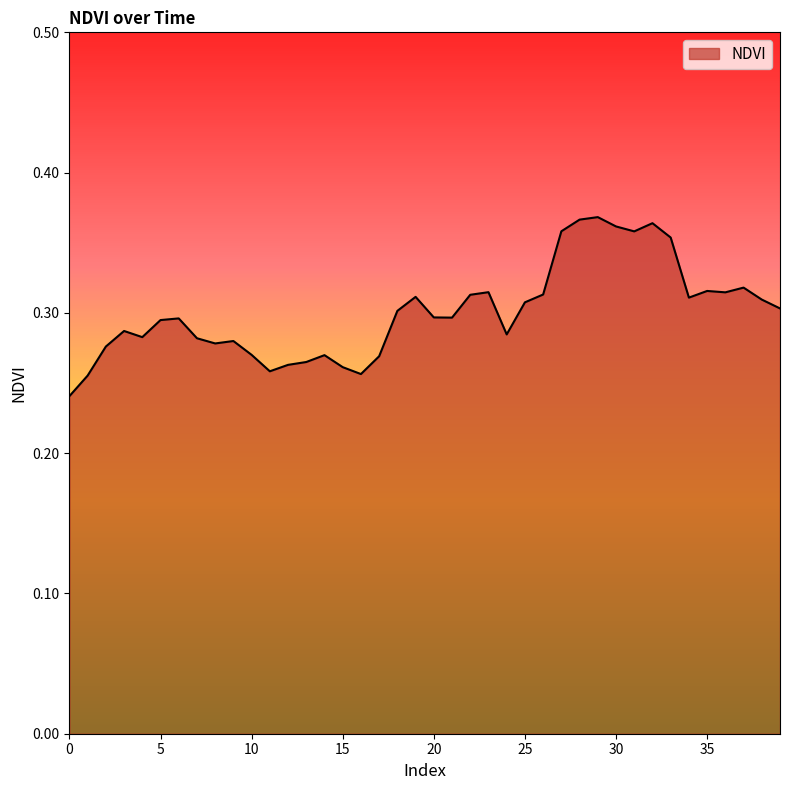

How many points are higher than both their immediate neighbors (excluding endpoints)?

10